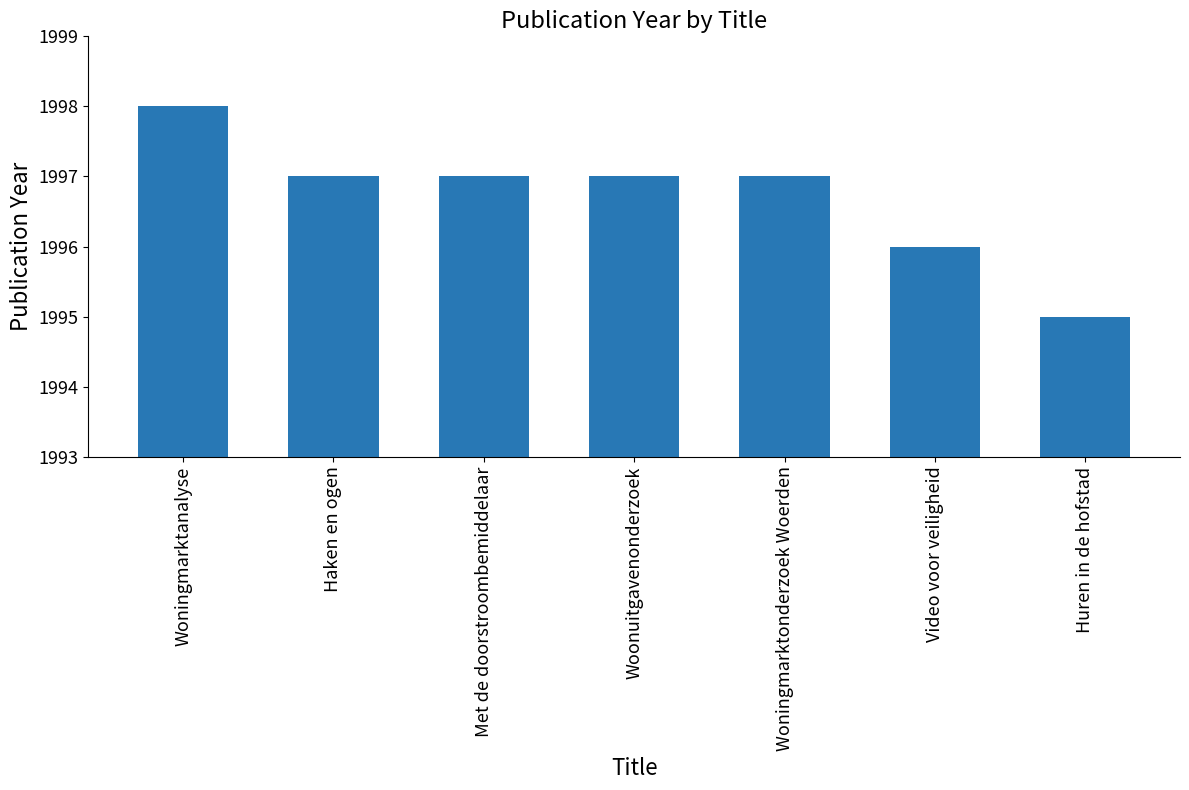

How many values are between 1996 and 1997?

5